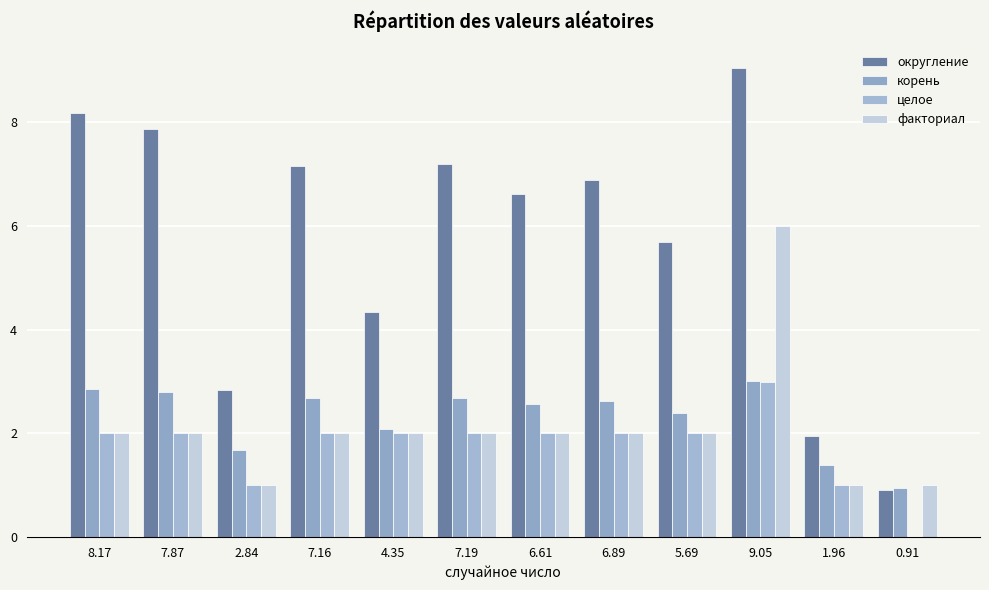

At which label does округление reach its minimum?

0.91